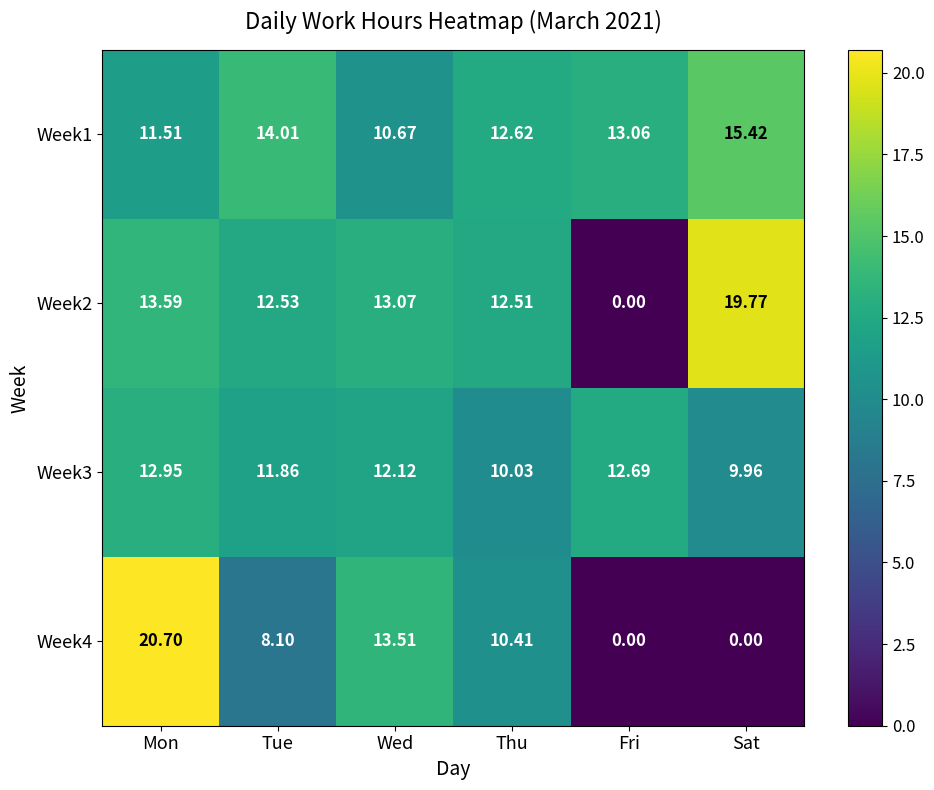

Rank the categories by Week3 value from highest to lowest.

Mon, Fri, Wed, Tue, Thu, Sat